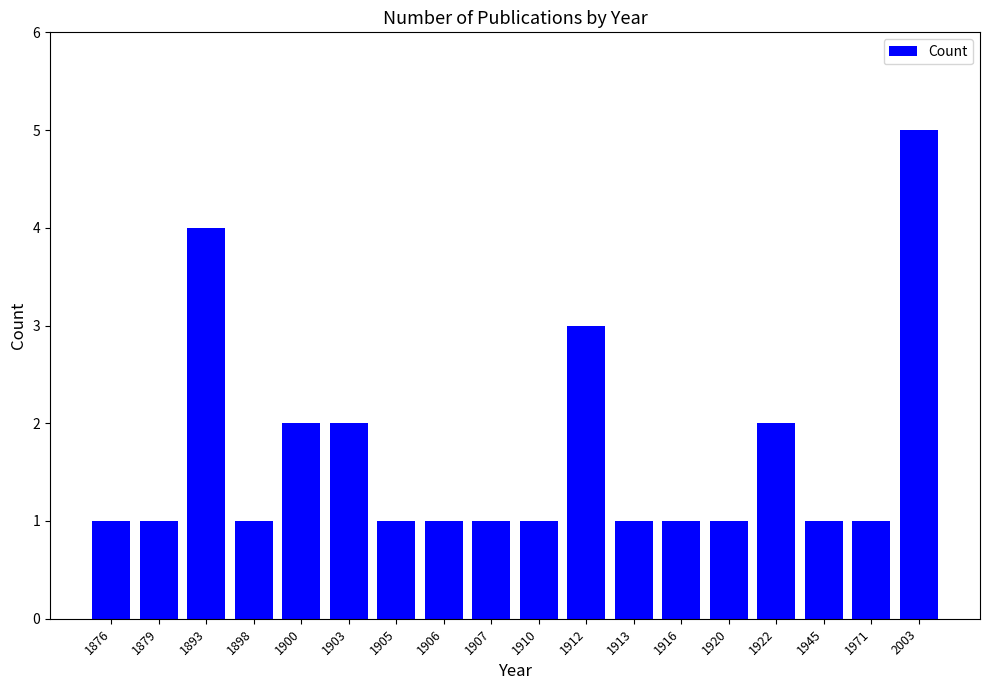

Approximately how many times larger is the value at 1905 compared to 1922?

0.5